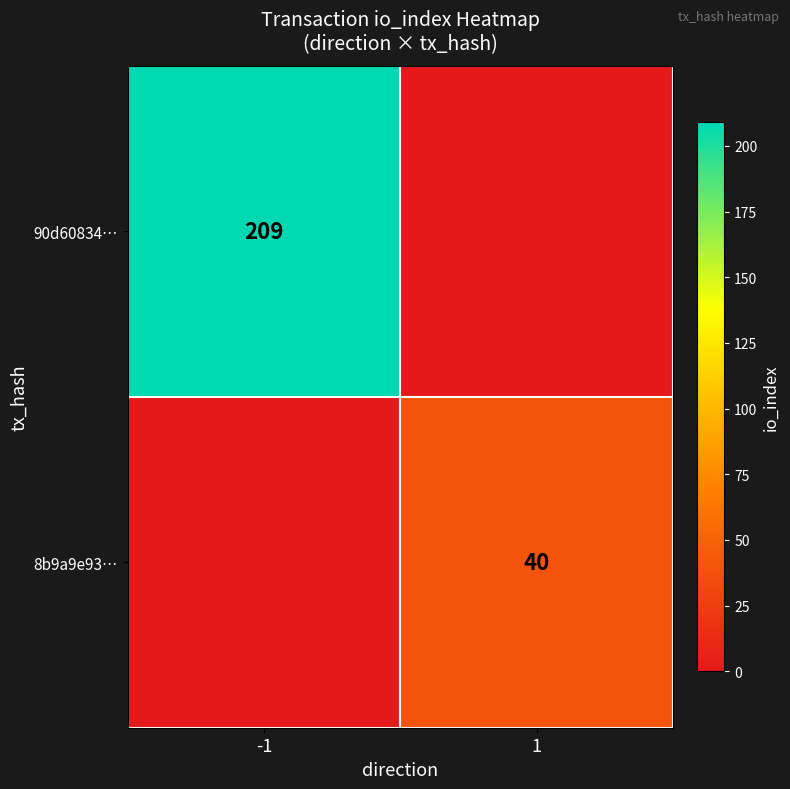

Which has a higher value, -1 or 1?

-1